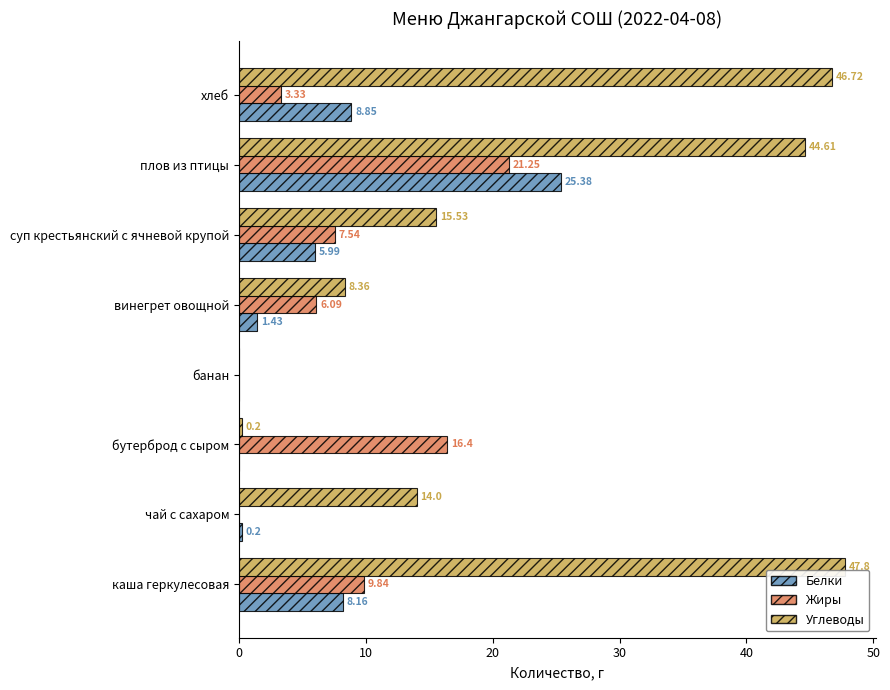

At which category is the sum across all series the highest?

плов из птицы